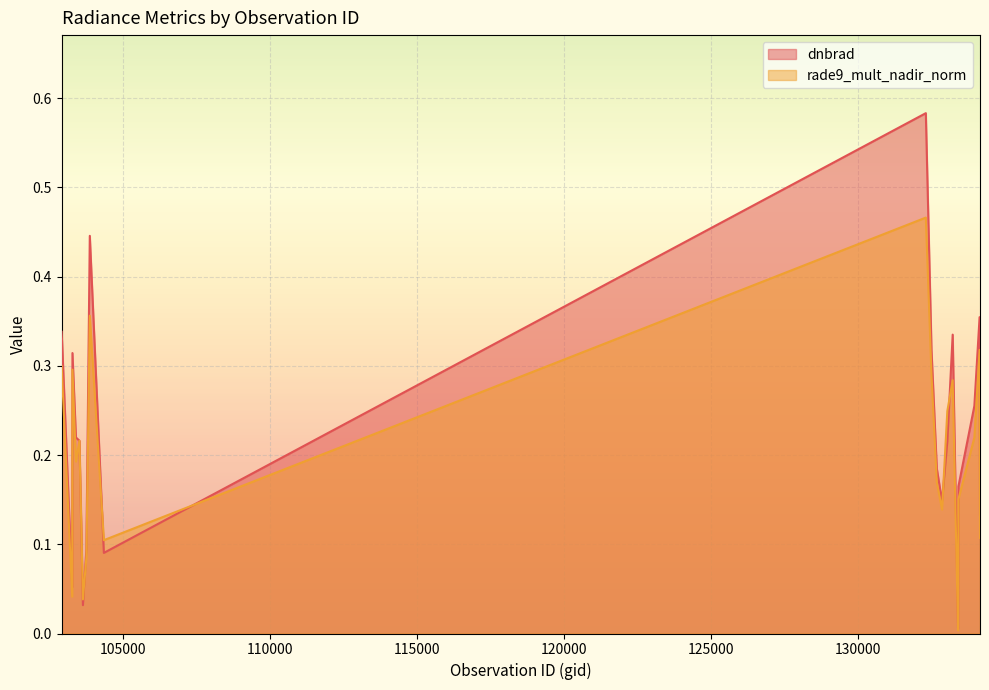

What is the sum of all dnbrad values?

4.5